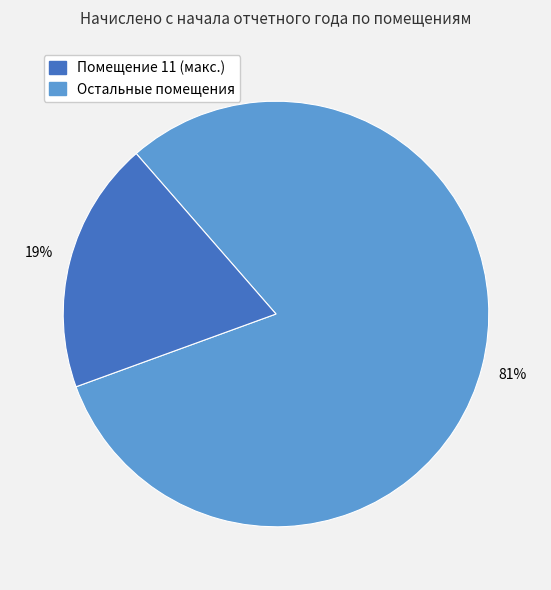

To the nearest percent, what is the difference between the largest and smallest slice percentages?

62%